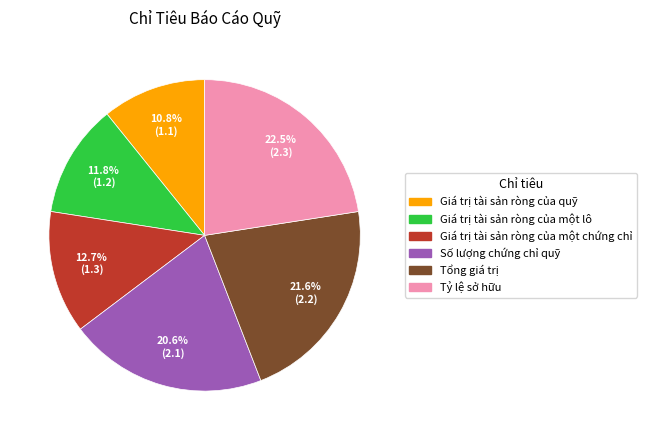

To the nearest percent, what is the difference between the Số lượng chứng chỉ quỹ and Tỷ lệ sở hữu slice percentages?

2%